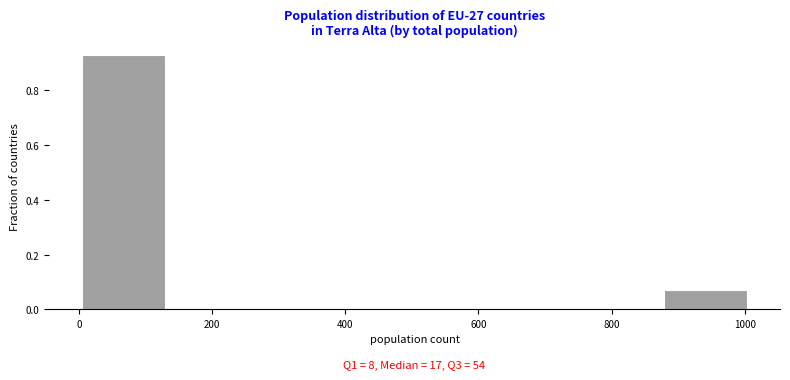

Which range on the x-axis has the tallest bar?

0 to 120